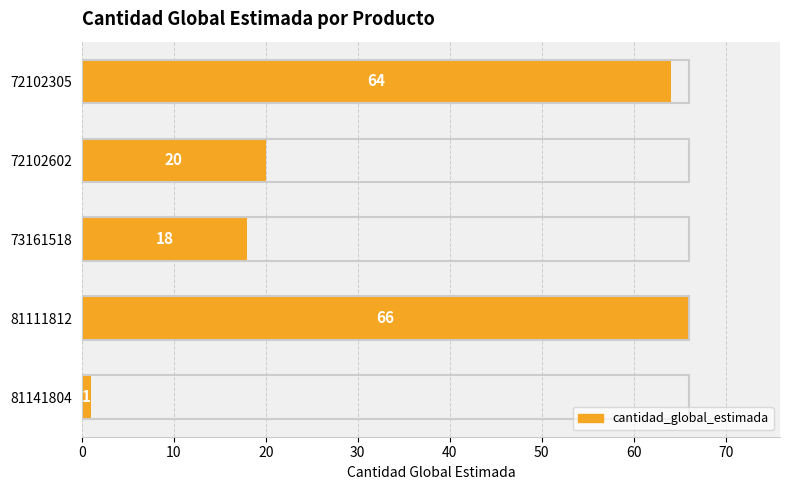

Which category has the highest value across all series?

81111812